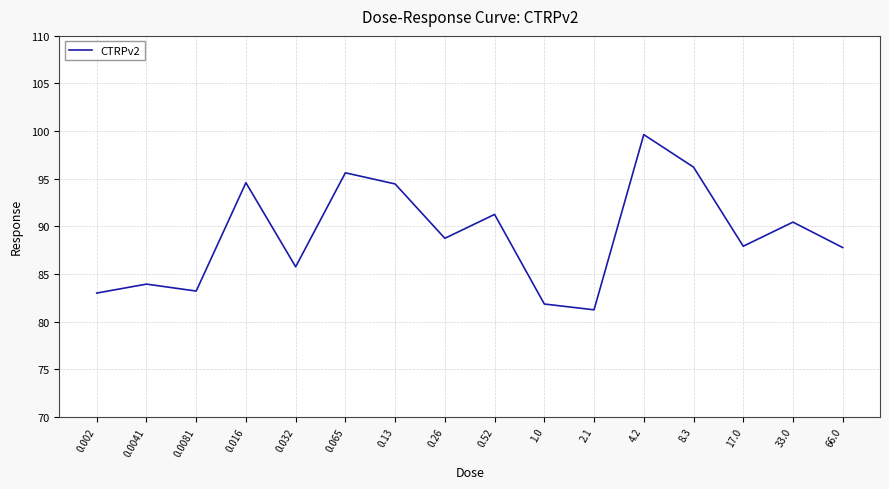

At which category does the chart reach its minimum across all series?

2.1